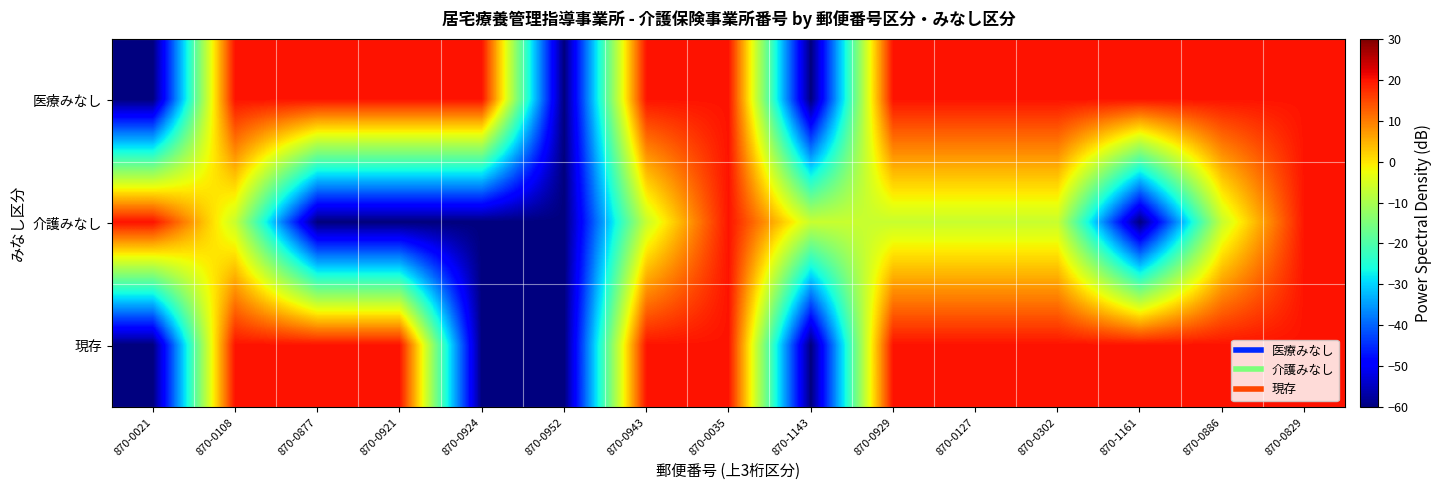

Reading left to right, list all the values displayed in this chart.

医療みなし: 870-0021=-60.0	870-0108=20.0	870-0877=20.0	870-0921=20.0	870-0924=20.0	870-0952=-60.0	870-0943=20.0	870-0035=20.0	870-1143=-60.0	870-0929=20.0	870-0127=20.0	870-0302=20.0	870-1161=20.0	870-0886=20.0	870-0829=20.0
介護みなし: 870-0021=20.0	870-0108=-6.7	870-0877=-60.0	870-0921=-60.0	870-0924=-60.0	870-0952=-60.0	870-0943=-6.7	870-0035=20.0	870-1143=-6.7	870-0929=-6.7	870-0127=-6.7	870-0302=-6.7	870-1161=-60.0	870-0886=-6.7	870-0829=20.0
現存: 870-0021=-60.0	870-0108=20.0	870-0877=20.0	870-0921=20.0	870-0924=-60.0	870-0952=-60.0	870-0943=20.0	870-0035=20.0	870-1143=-60.0	870-0929=20.0	870-0127=20.0	870-0302=20.0	870-1161=20.0	870-0886=20.0	870-0829=20.0